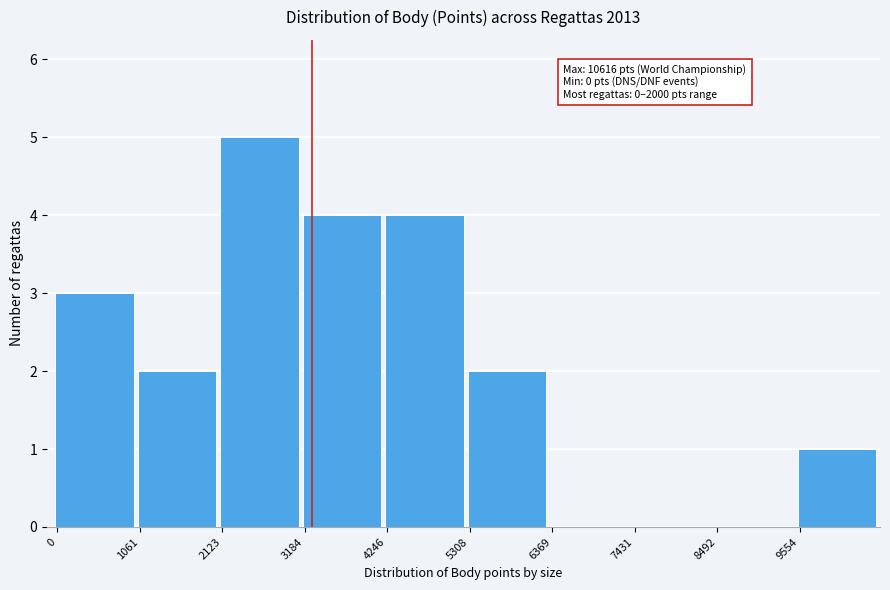

Over which range of the x-axis is the bar tallest?

2200 to 3200